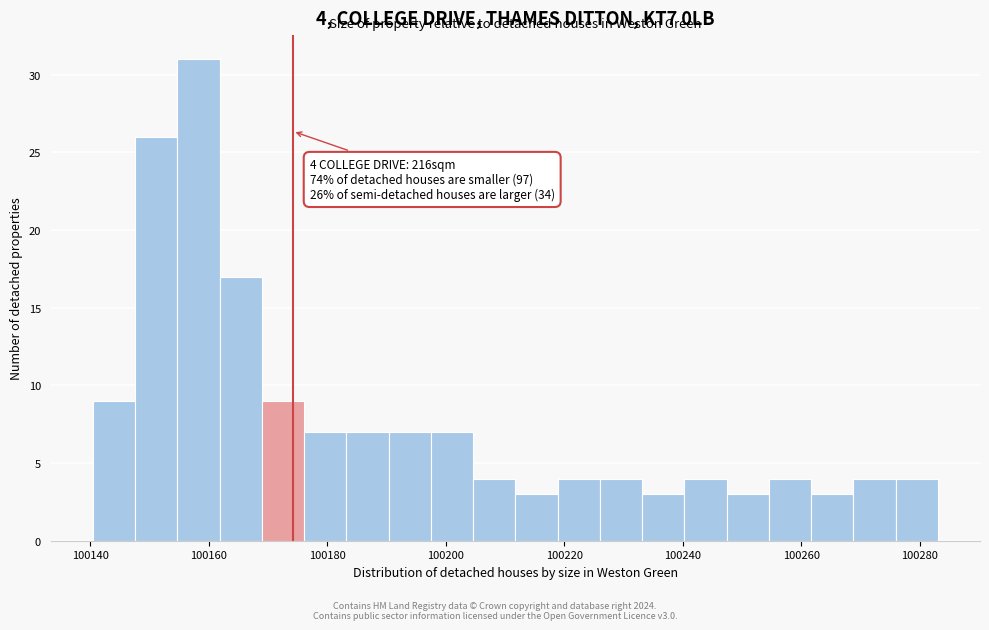

Around what value on the x-axis is the tallest bar? Give the approximate position of its centre, as read against the axis.

100158